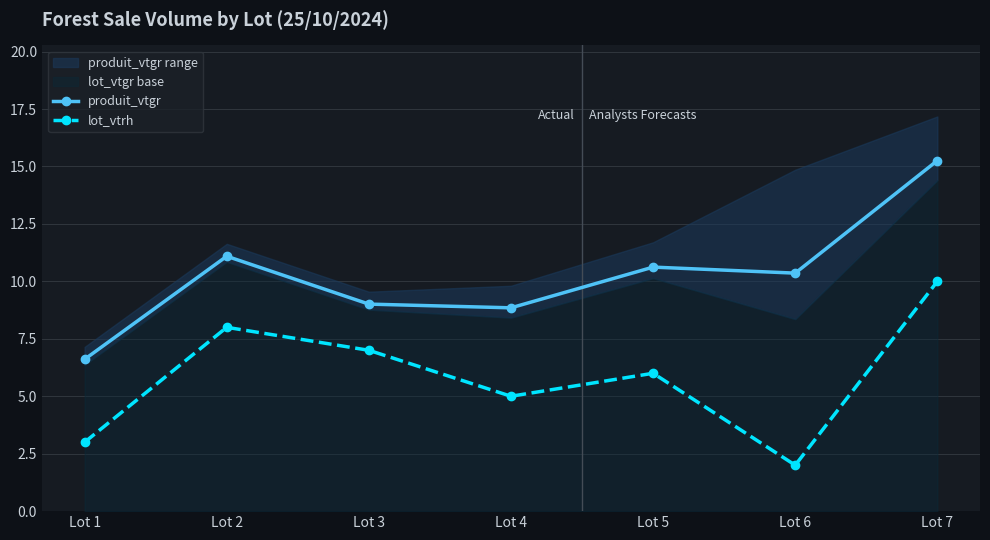

At Lot 7, list the series in order from largest to smallest.

produit_vtgr, lot_vtrh